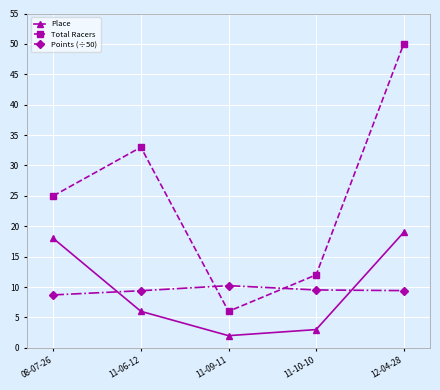

The value of Total Racers at 11-06-12 is 33.0. True or false?

True